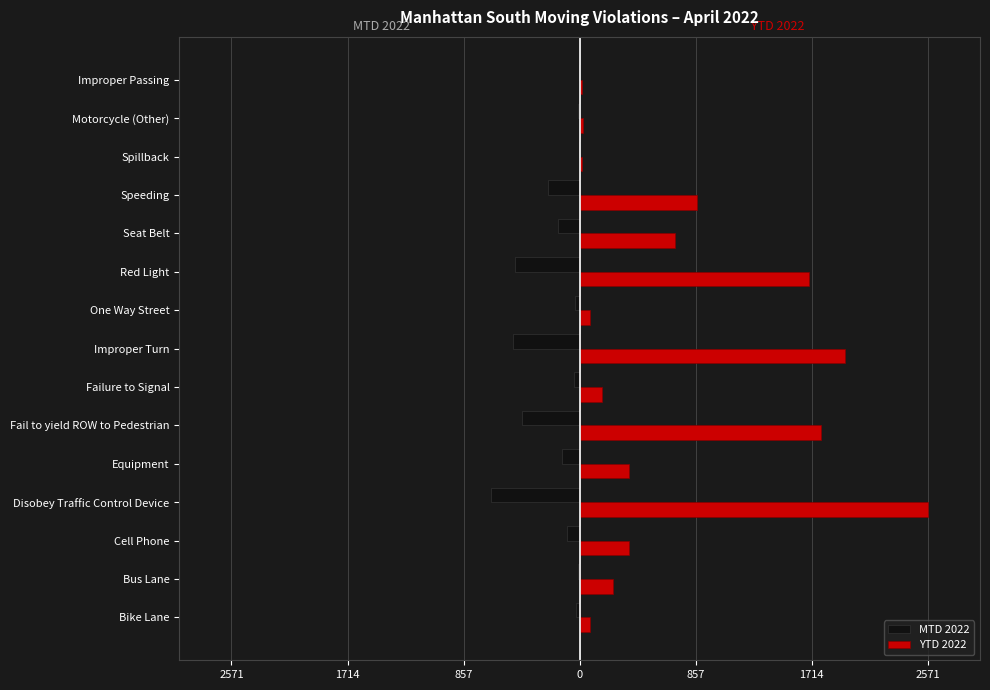

What are all the series names shown in the legend?

MTD 2022, YTD 2022